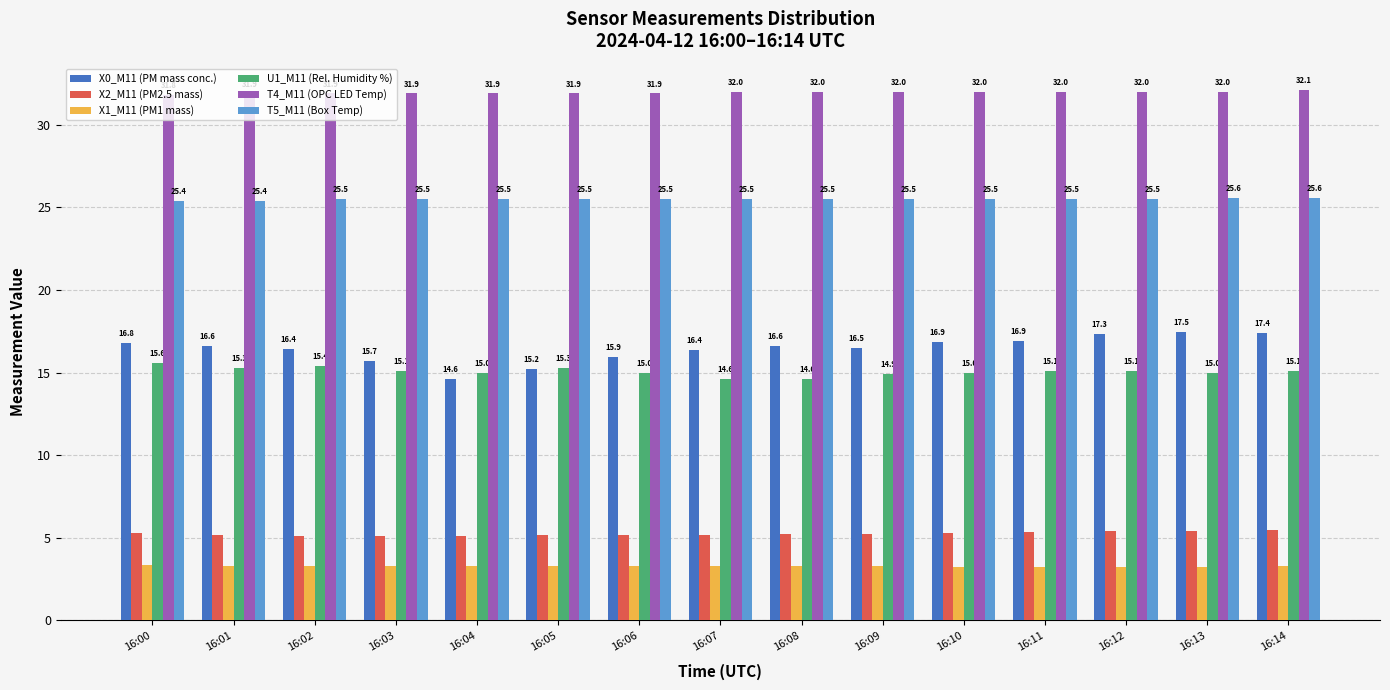

Rank the series by their maximum value, from lowest to highest.

X1_M11 (PM1 mass), X2_M11 (PM2.5 mass), U1_M11 (Rel. Humidity %), X0_M11 (PM mass conc.), T5_M11 (Box Temp), T4_M11 (OPC LED Temp)